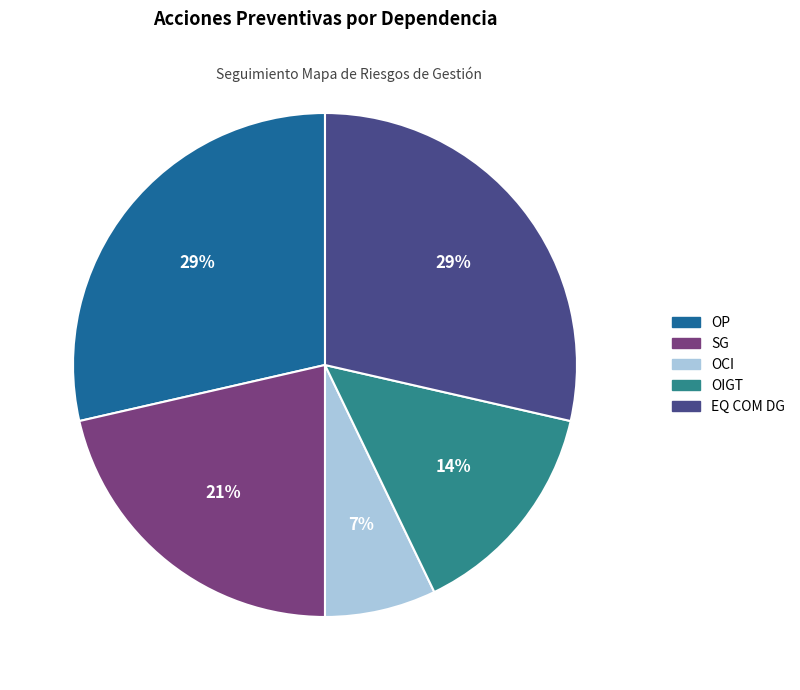

Which slice is the smallest?

OCI